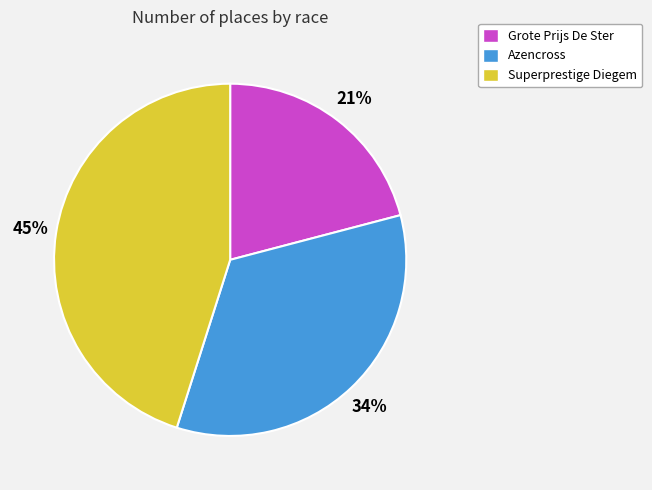

To the nearest percent, what portion does Grote Prijs De Ster represent?

21%